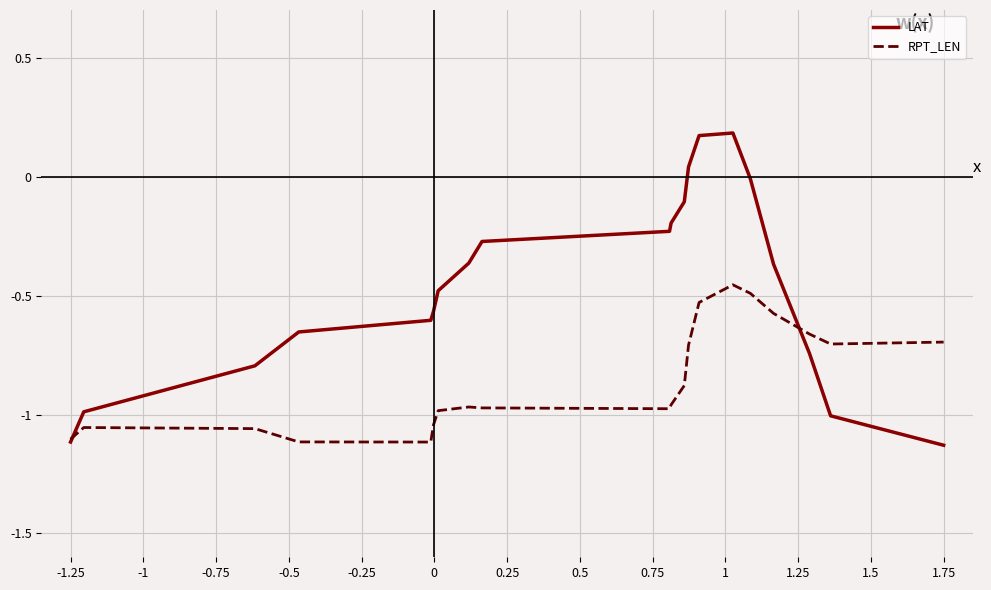

Rank the series by their average value, from highest to lowest.

LAT, RPT_LEN